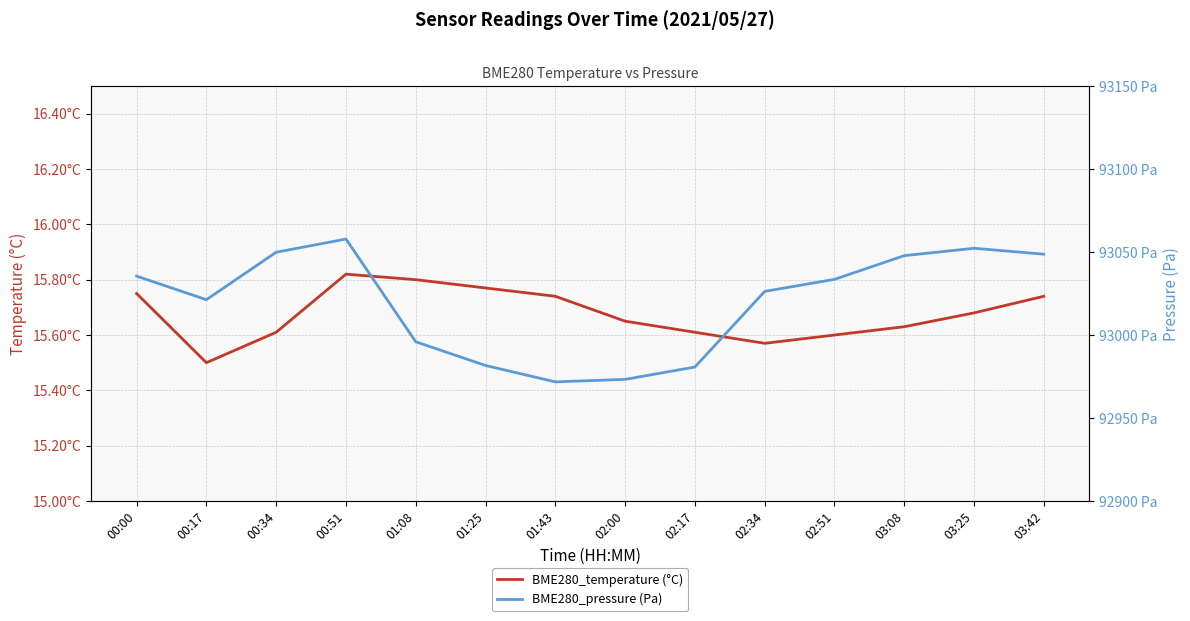

What is the total value across all series at 03:08?

93063.4